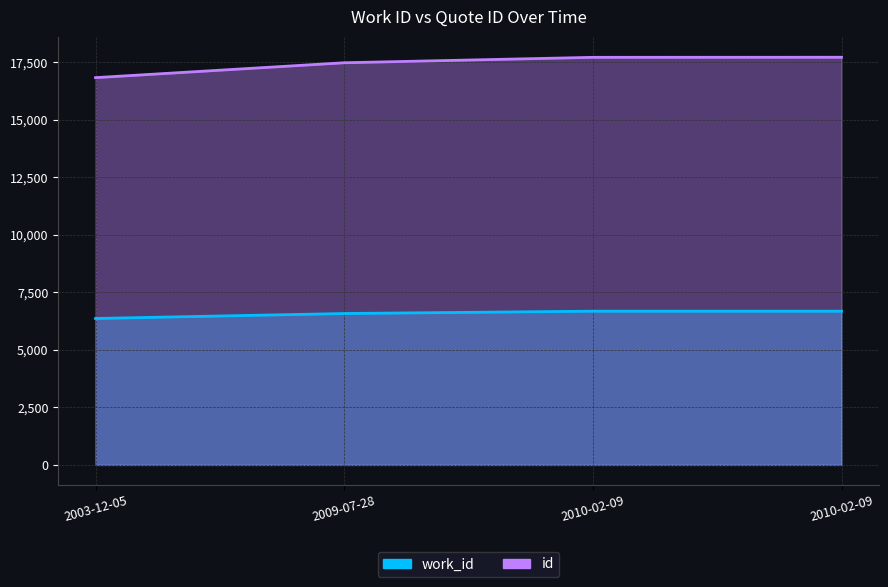

True or false: id and work_id cross at least once.

False